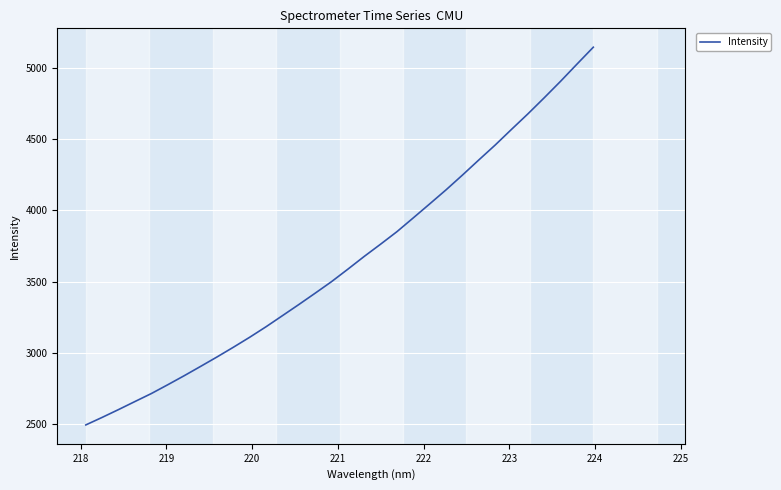

What is the minimum value shown in the chart?

2492.9